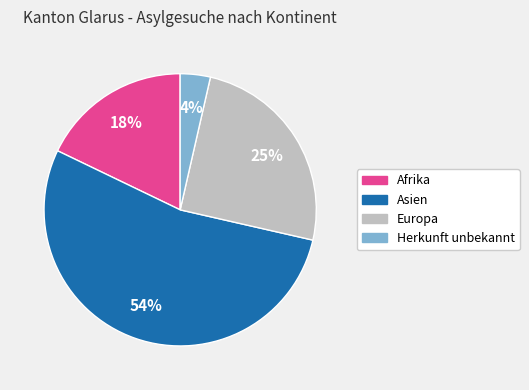

To the nearest percent, what is the average slice percentage?

25%